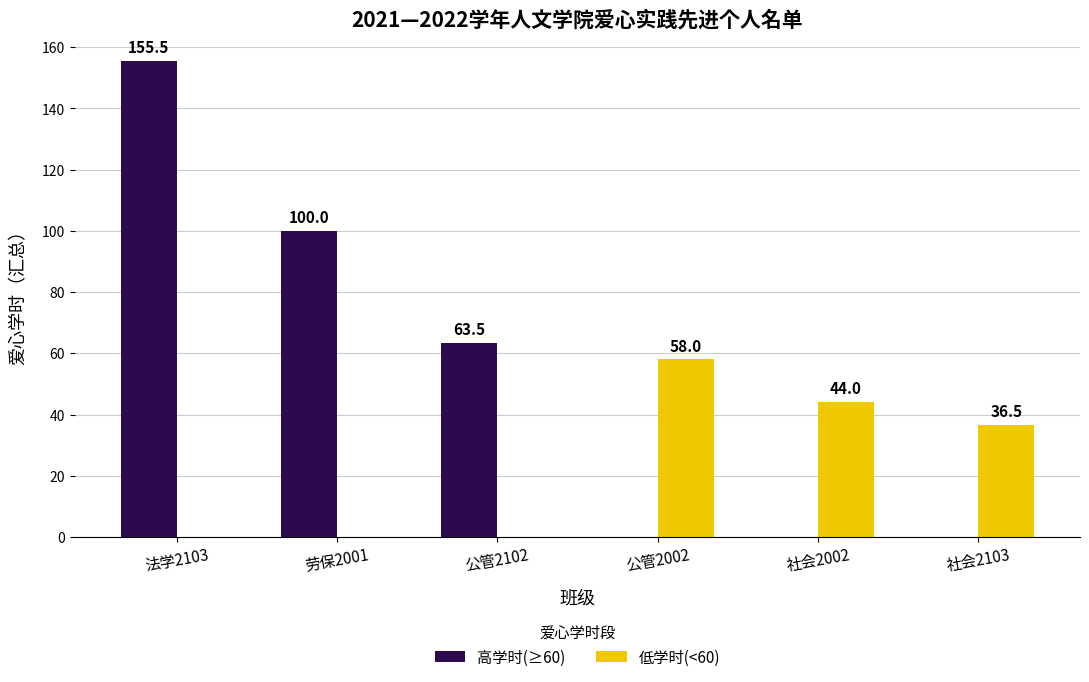

How many values in the 高学时(≥60) series exceed 63?

3